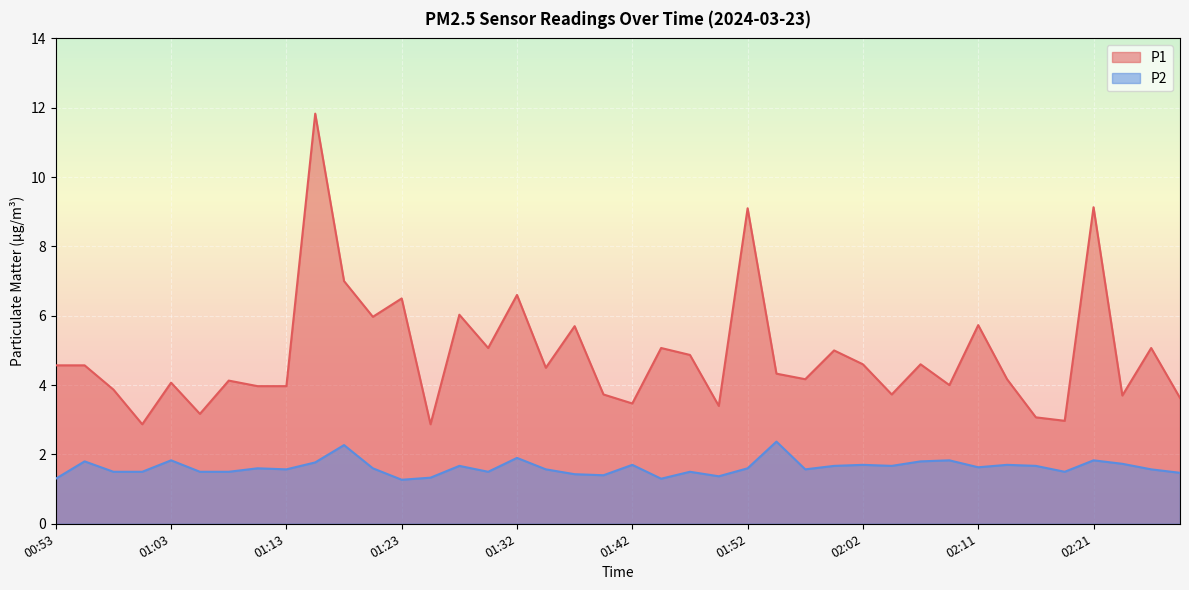

List the labels in order of P2 value, largest first.

01:54, 01:18, 01:32, 01:03, 02:09, 02:21, 00:56, 02:07, 01:15, 02:24, 01:42, 02:02, 02:14, 01:28, 01:59, 02:04, 02:16, 02:11, 01:10, 01:20, 01:52, 01:13, 01:35, 01:57, 02:26, 00:58, 01:01, 01:05, 01:08, 01:30, 01:47, 02:19, 02:28, 01:37, 01:40, 01:50, 01:25, 00:53, 01:45, 01:23